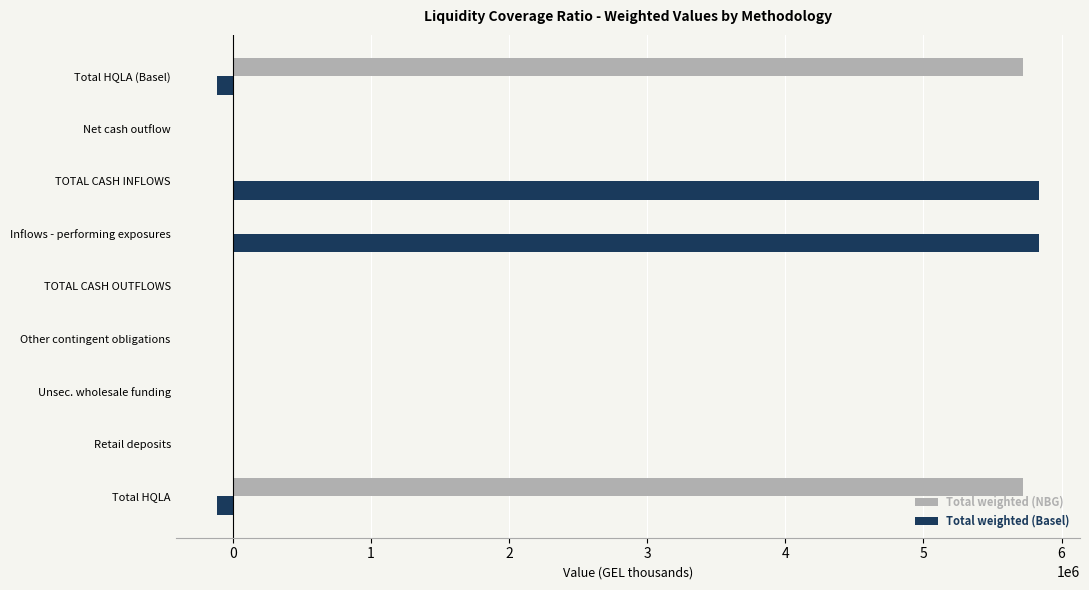

Is it true that Total weighted (Basel) equals 0.0 at Unsec. wholesale funding?

True